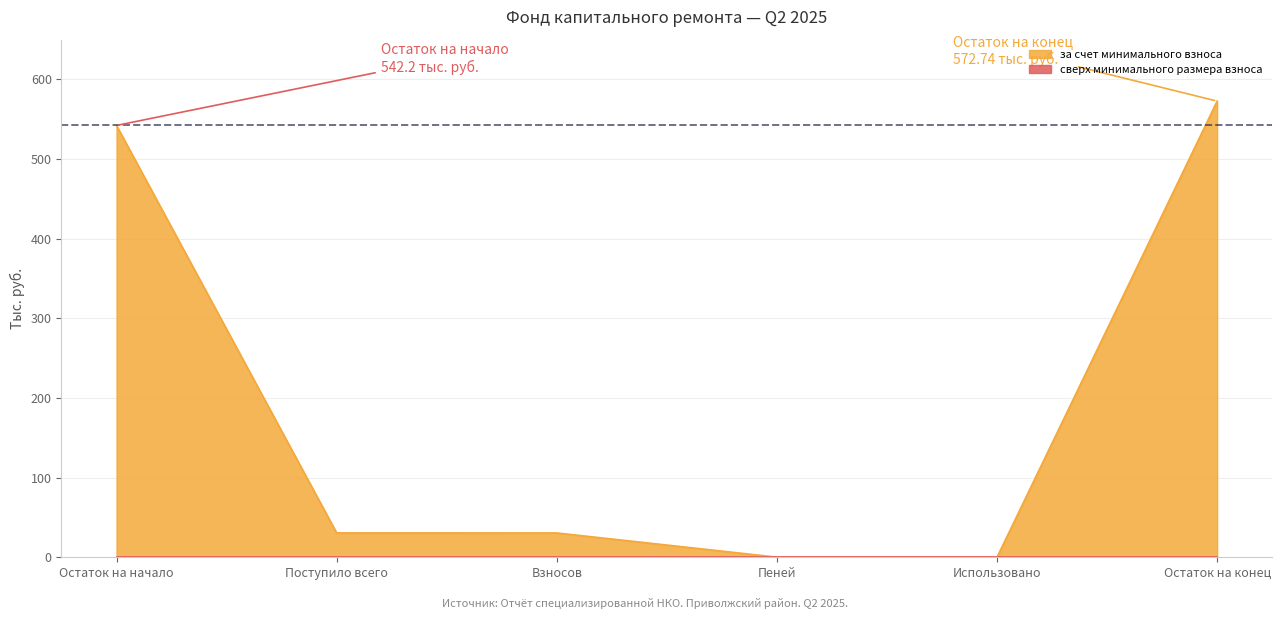

What is the average value?

196.0